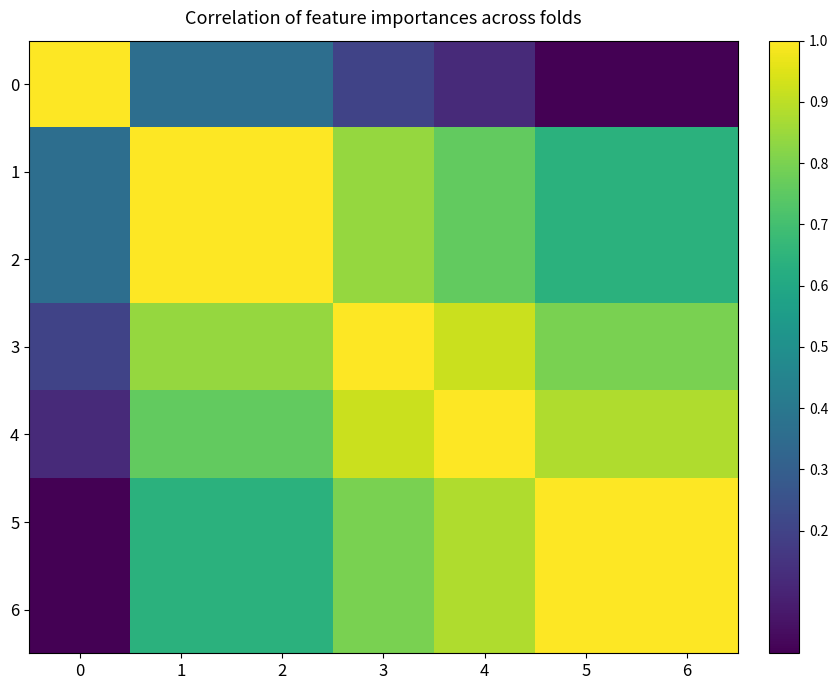

Reading left to right, what are all the values shown in this chart?

0: 0=1.0	1=0.4	2=0.4	3=0.2	4=0.1	5=0.0	6=0.0
1: 0=0.4	1=1.0	2=1.0	3=0.8	4=0.8	5=0.6	6=0.6
2: 0=0.4	1=1.0	2=1.0	3=0.8	4=0.8	5=0.6	6=0.6
3: 0=0.2	1=0.8	2=0.8	3=1.0	4=0.9	5=0.8	6=0.8
4: 0=0.1	1=0.8	2=0.8	3=0.9	4=1.0	5=0.9	6=0.9
5: 0=0.0	1=0.6	2=0.6	3=0.8	4=0.9	5=1.0	6=1.0
6: 0=0.0	1=0.6	2=0.6	3=0.8	4=0.9	5=1.0	6=1.0